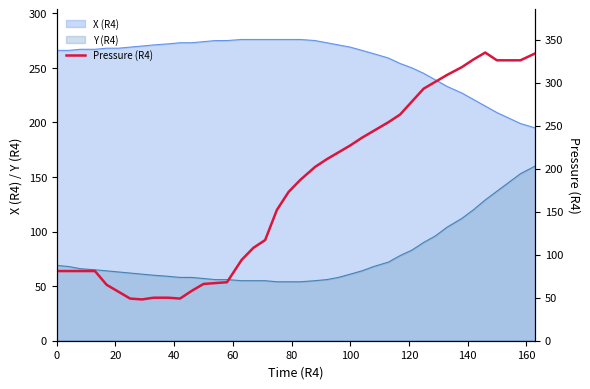

What is the average value?

178